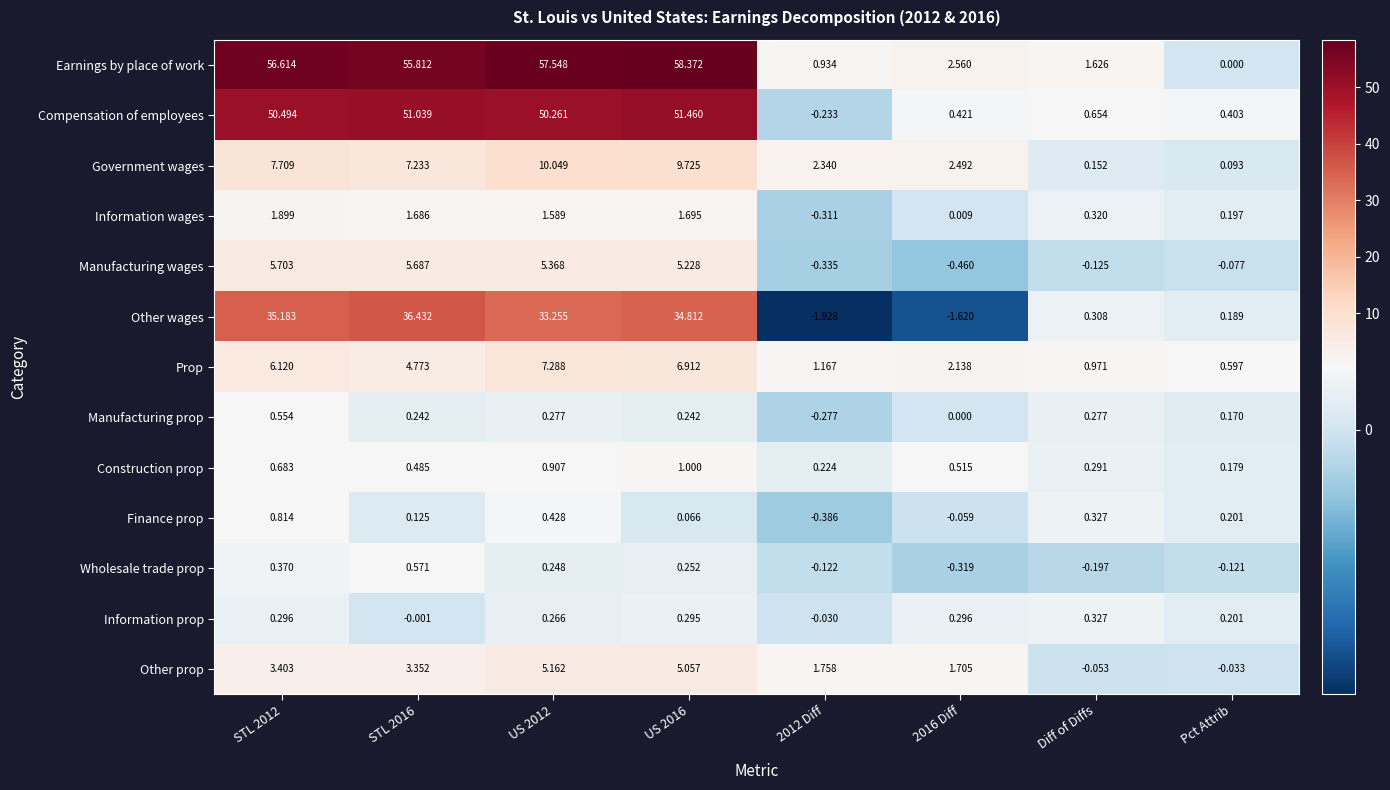

At which label does Prop reach its minimum?

Pct Attrib